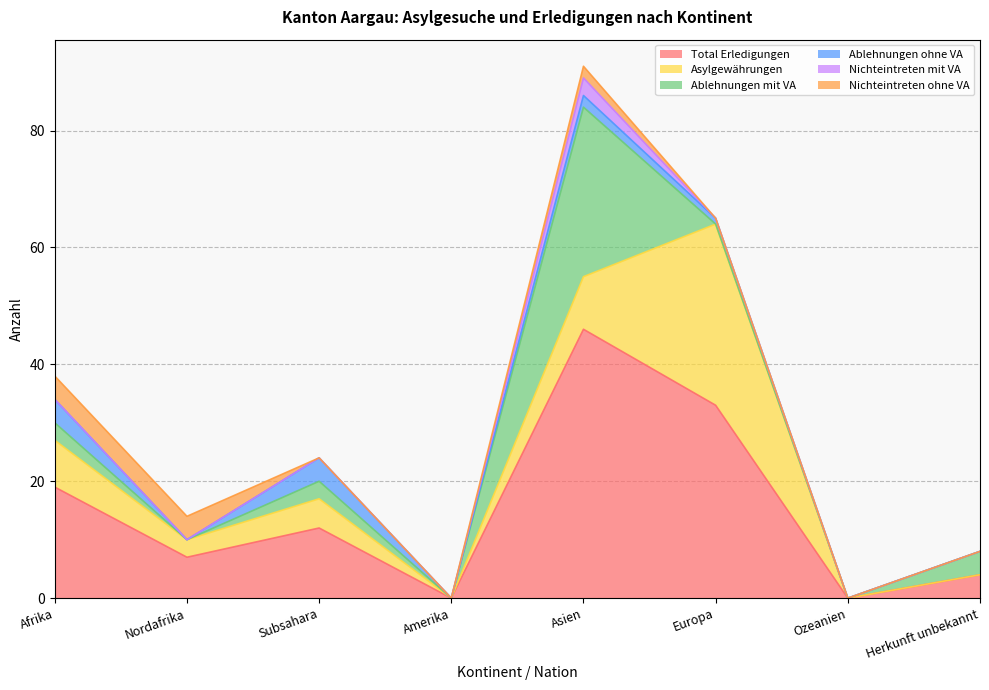

What position from the left is Afrika?

1